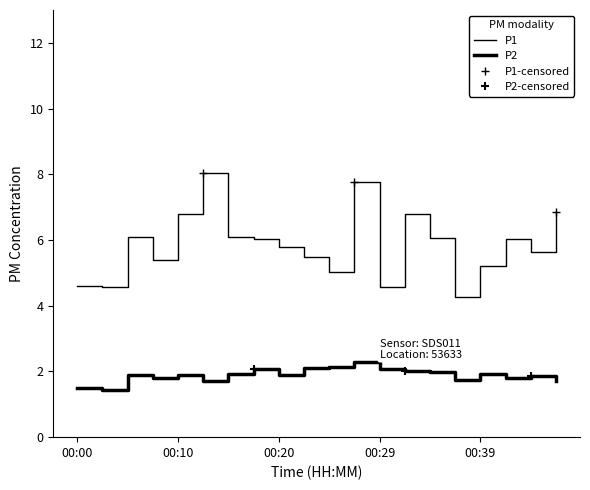

Which series has the largest total across all categories?

P1